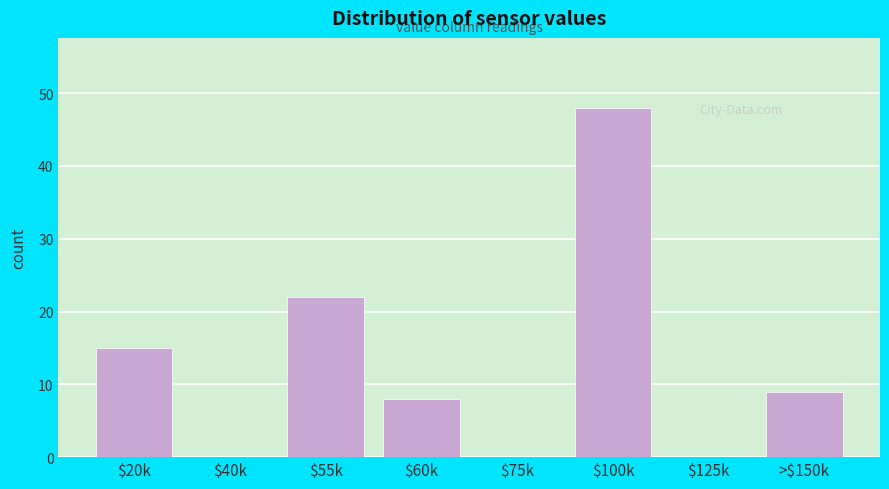

At which label is the value closest to 24?

$55k